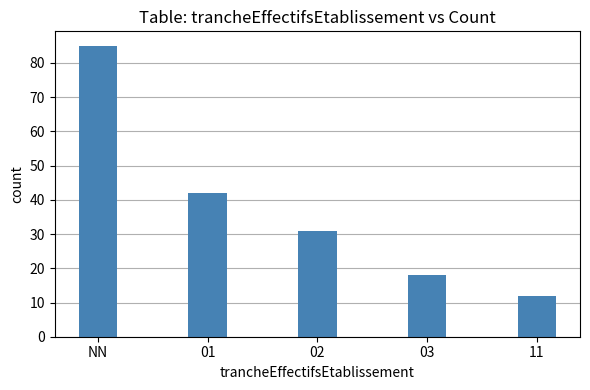

Are the bars grouped side by side (vs. stacked)?

No